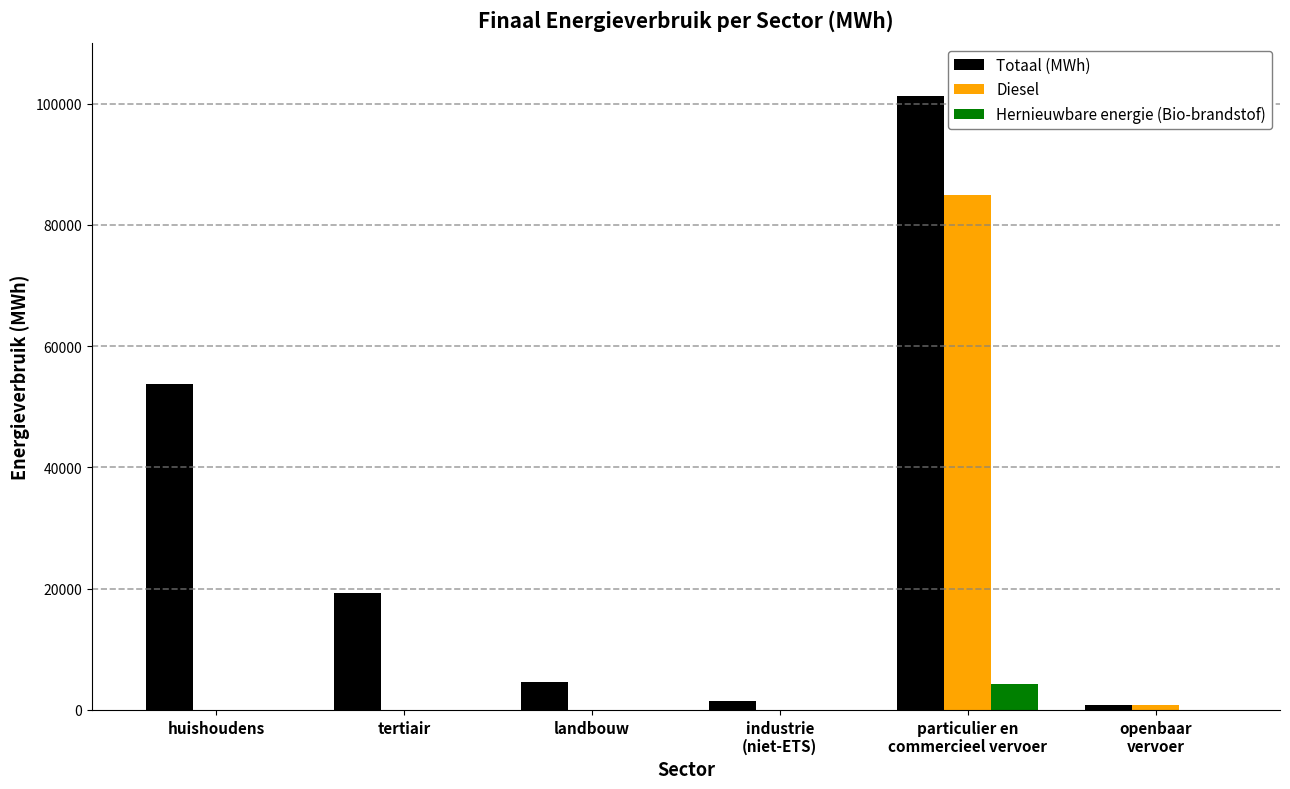

What is the sum of all Hernieuwbare energie (Bio-brandstof) values?

4353.4